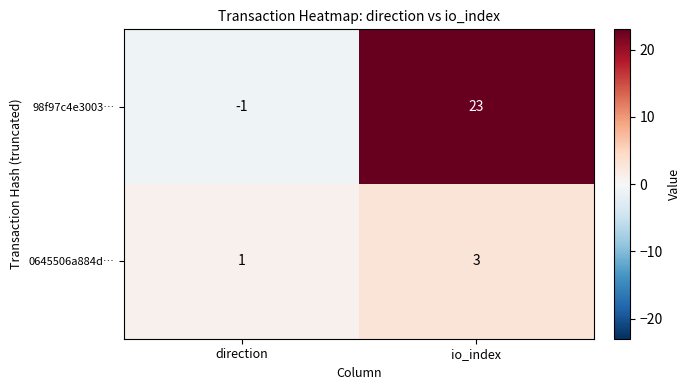

Count the number of categories in the chart.

2